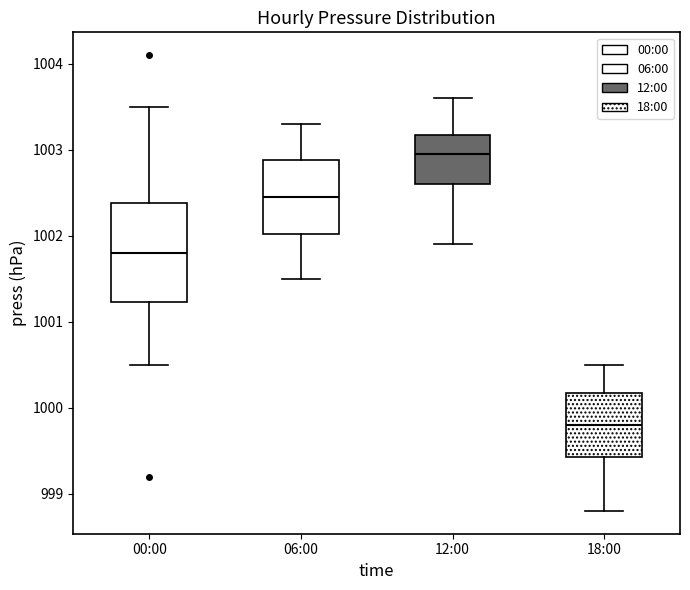

Where does the lower whisker of the box for 18:00 end on the y-axis? The values are not printed on the chart, so give them approximately, as read against the axis.

998.8